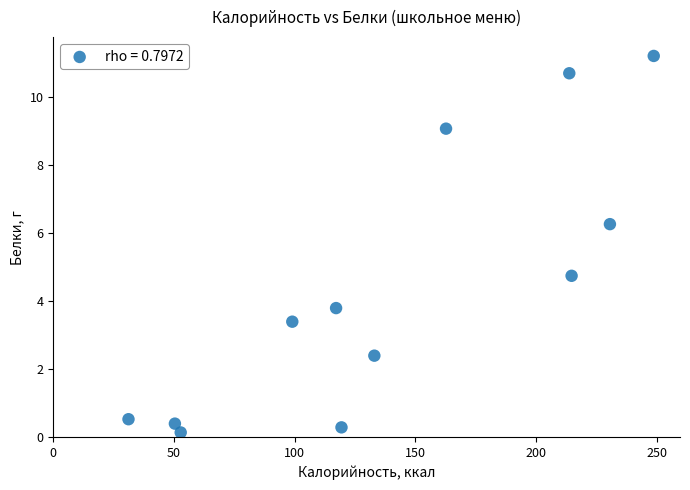

What is the range of X values (max minus min)?

217.7